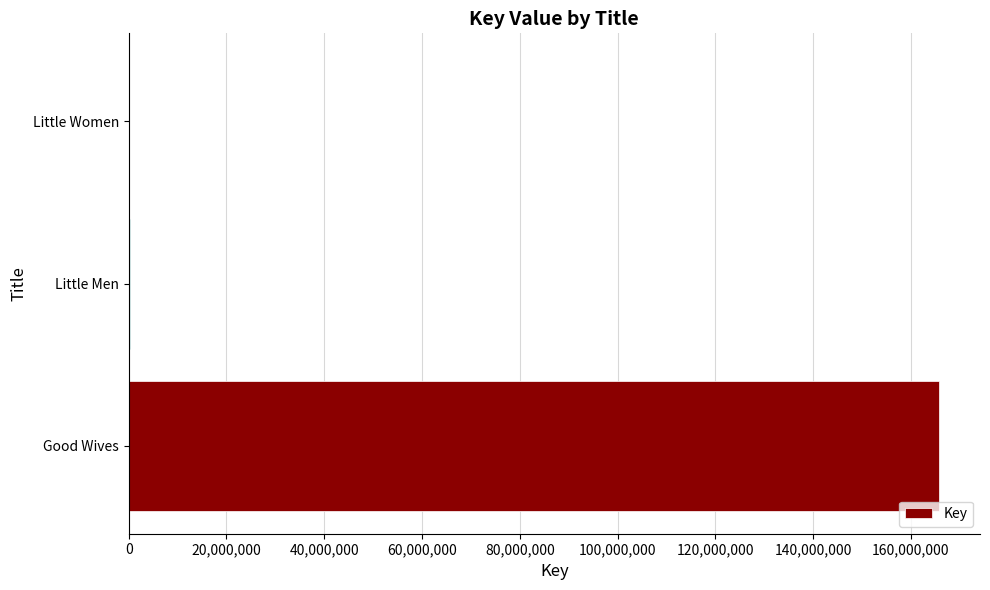

Is it true that the value at Good Wives is 234493967?

False